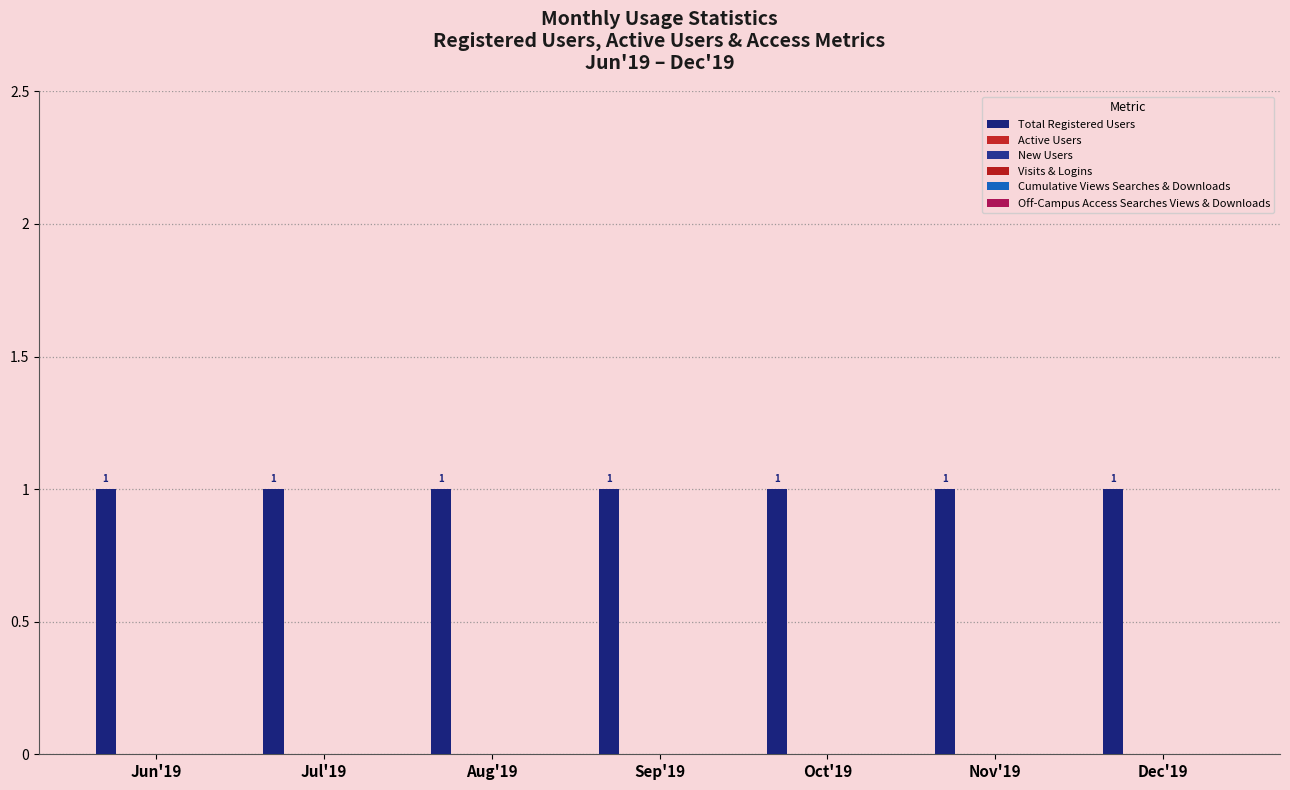

At how many categories does at least one series exceed 0?

7